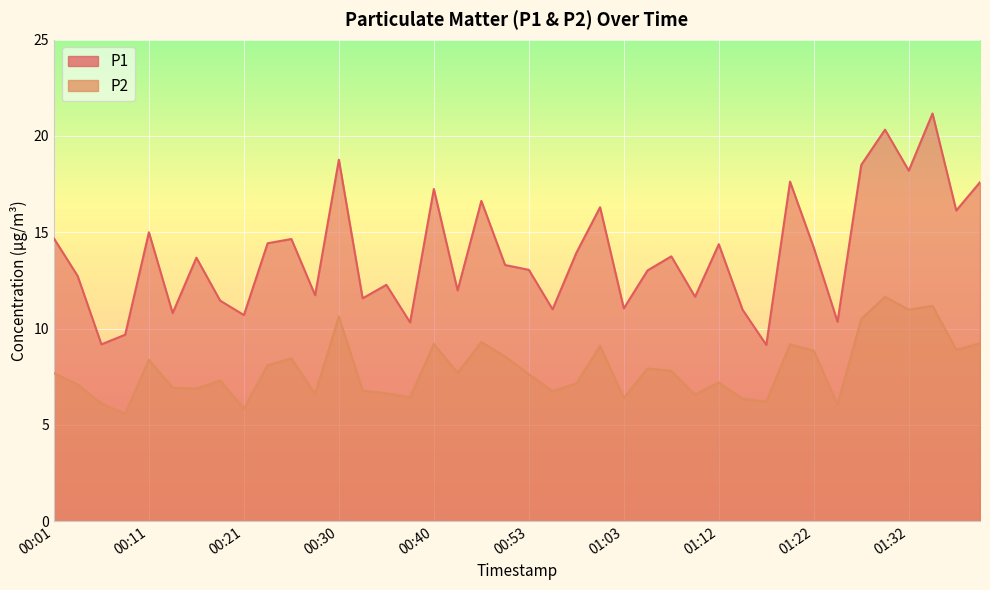

Which category has the lowest value in the P2 series?

00:08